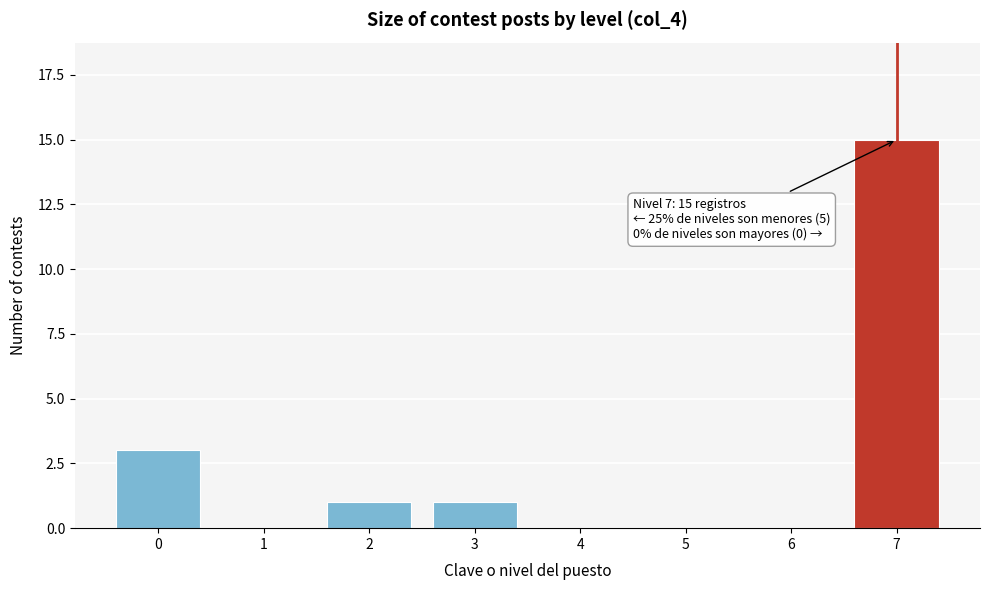

Reading left to right, extract all data points from this chart.

0=3	1=0	2=1	3=1	4=0	5=0	6=0	7=15